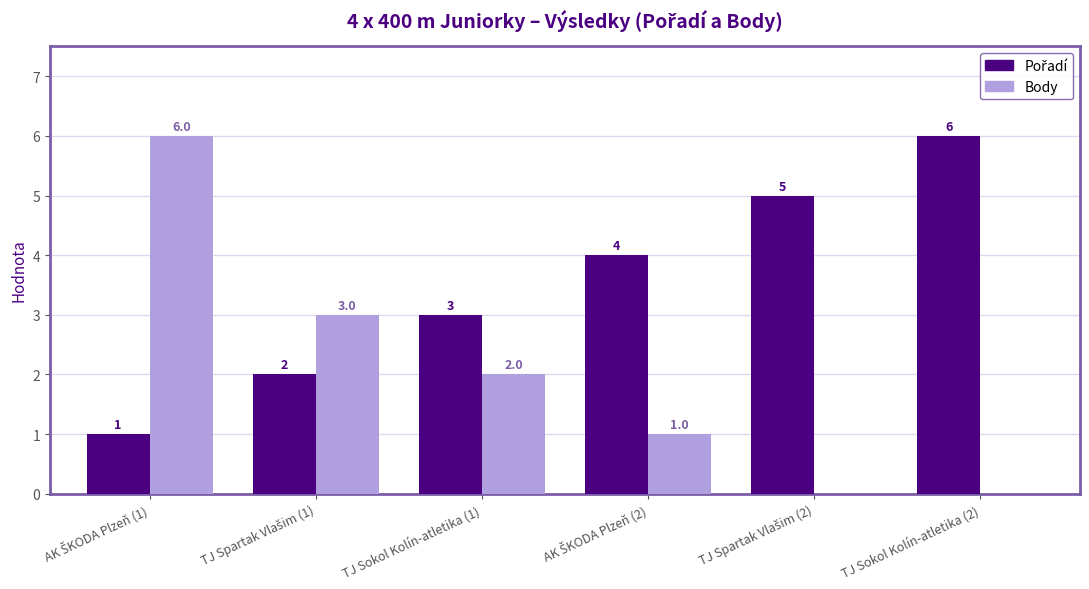

How many Body values are between 0 and 3?

5